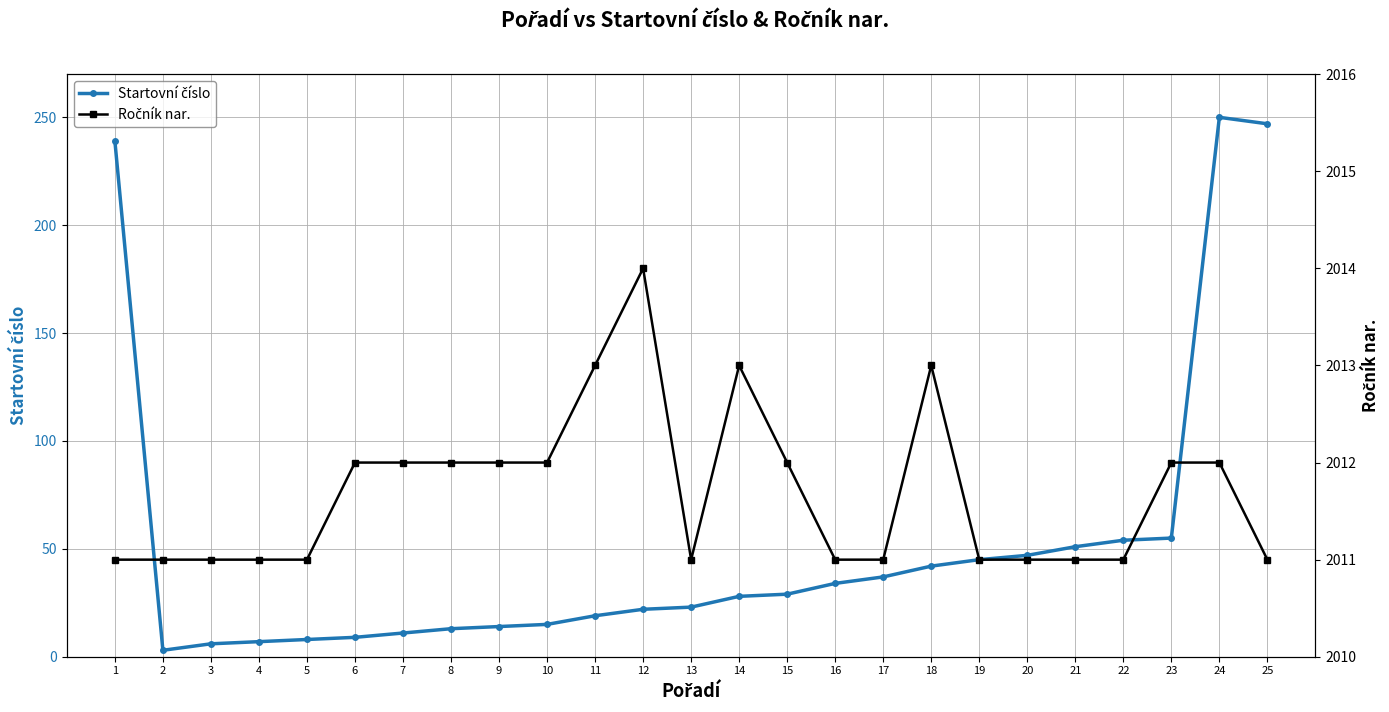

Rank the series at 1 from highest to lowest value.

Ročník nar., Startovní číslo